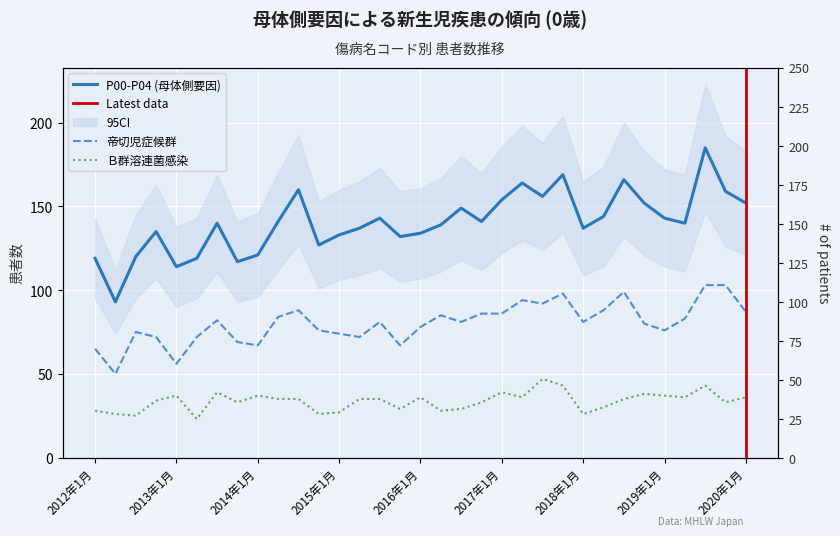

What is the sum of all P00-P04 (母体側要因) values?

4635